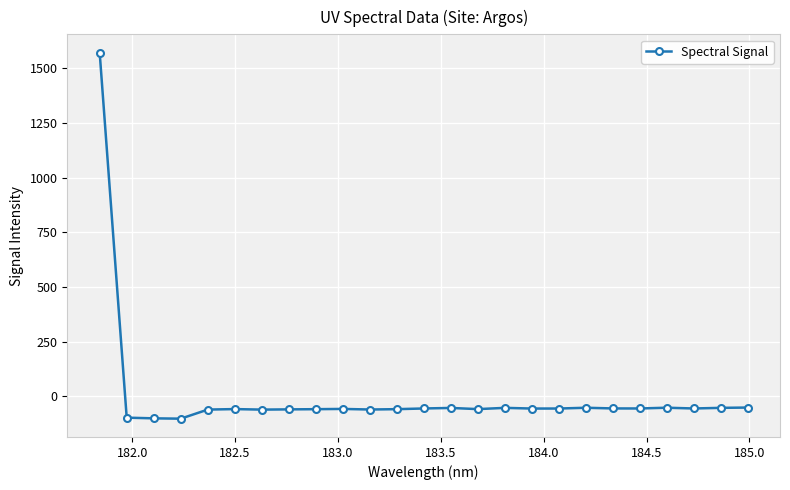

What is the sum of all values?

98.2